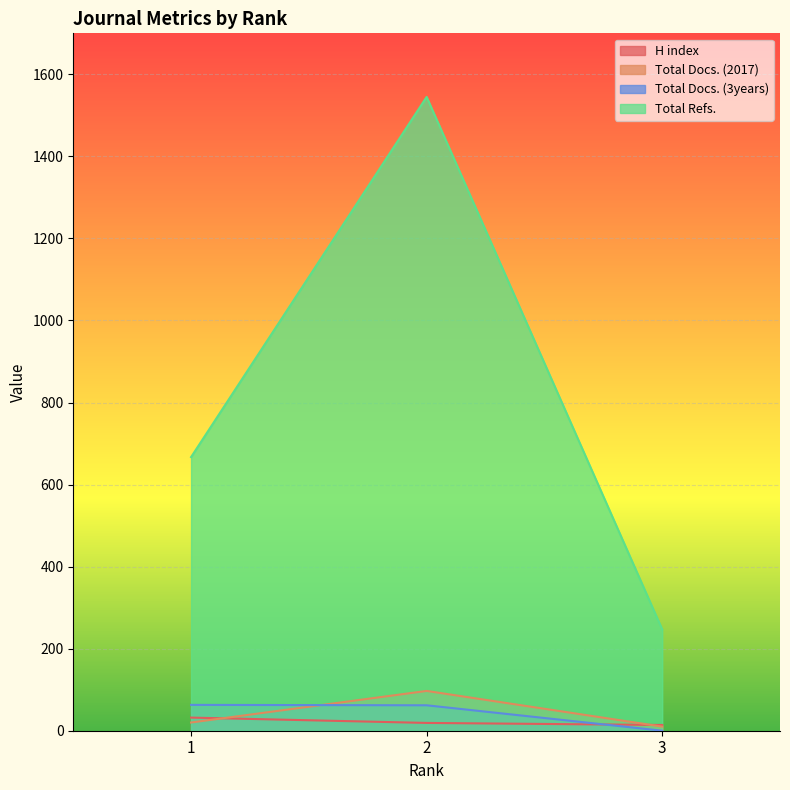

What is the value of the Total Docs. (3years) point at the 2nd from the left?

62